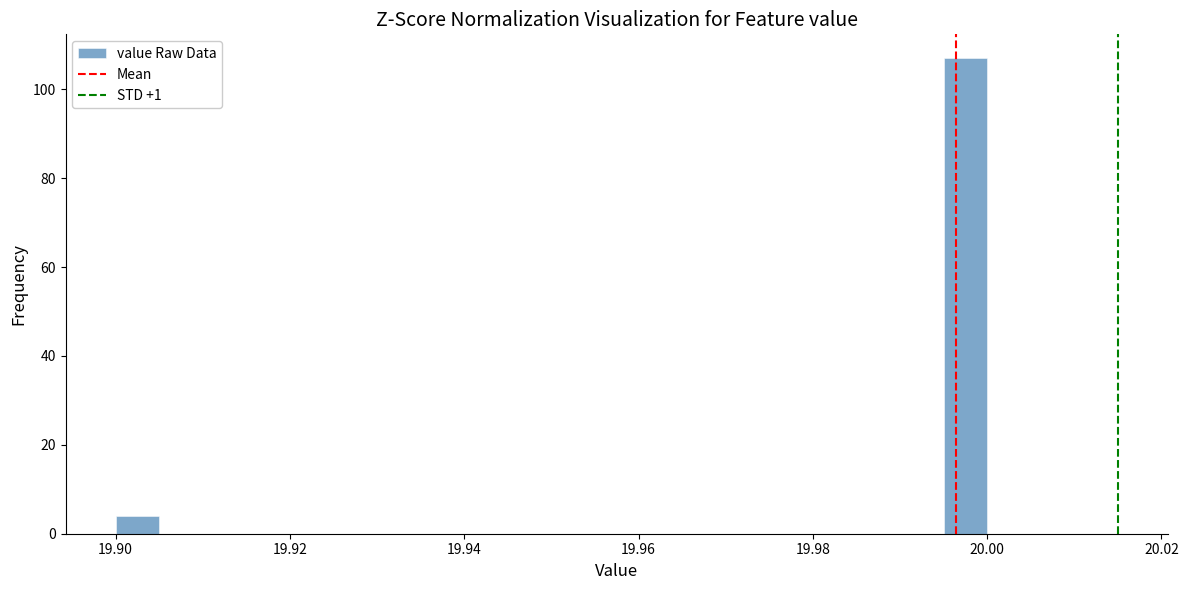

Around what value on the x-axis is the tallest bar? Give the approximate position of its centre, as read against the axis.

19.998